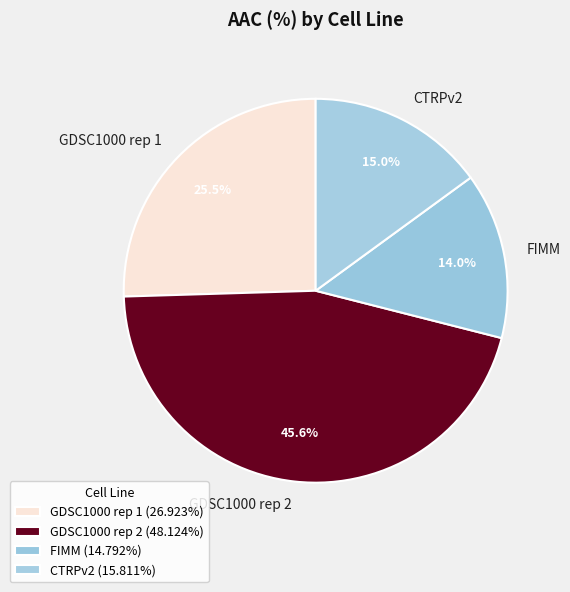

What percentage do GDSC1000 rep 2 and CTRPv2 together represent?

60.5%